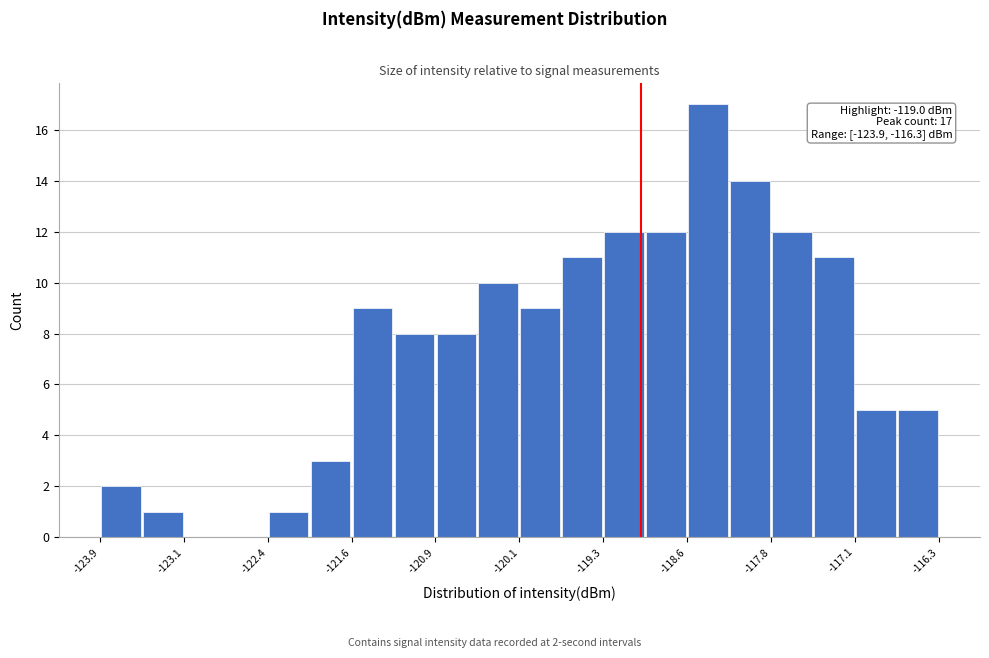

Read against the x-axis, roughly where is the centre of the tallest bar?

-118.4